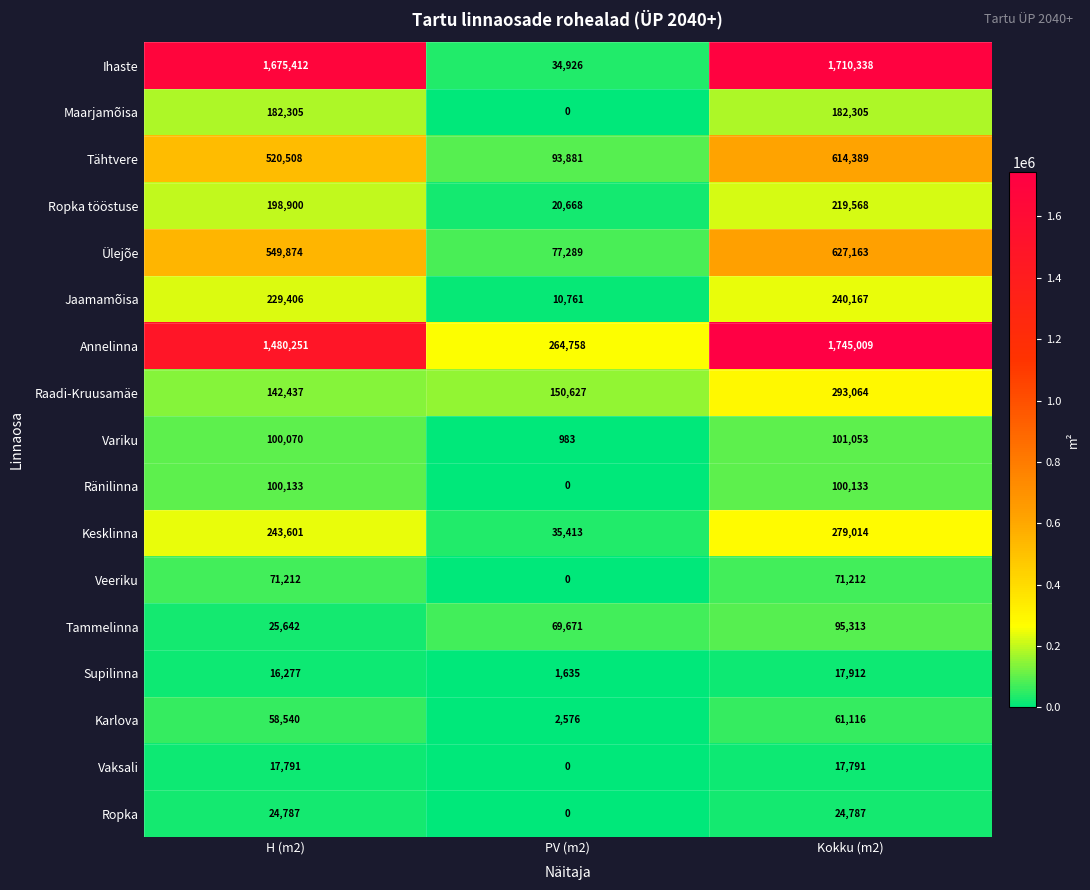

Is it true that Ropka tööstuse equals 20668 at PV (m2)?

True